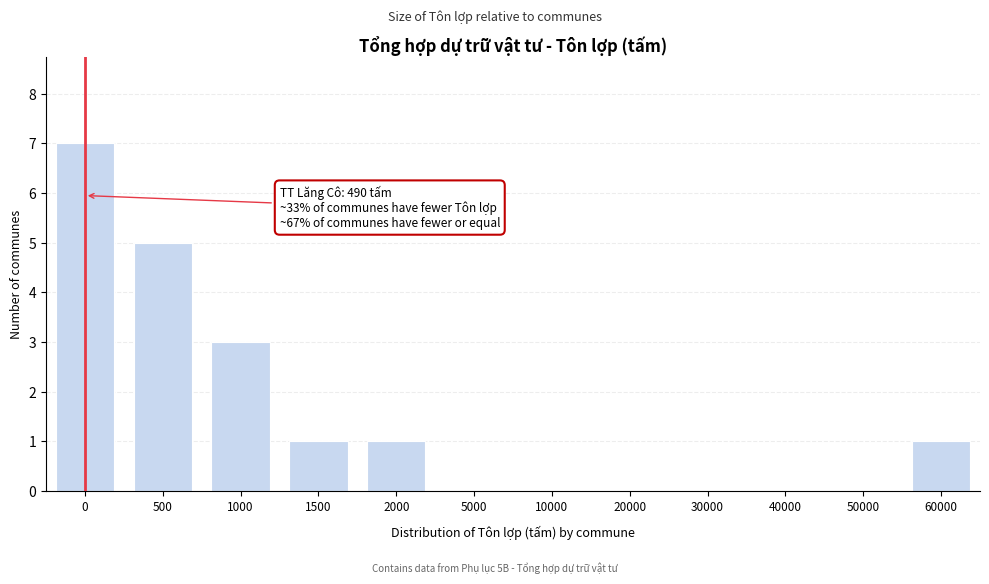

Reading left to right, extract all data points from this chart.

0=7	500=5	1000=3	1500=1	2000=1	5000=0	10000=0	20000=0	30000=0	40000=0	50000=0	60000=1